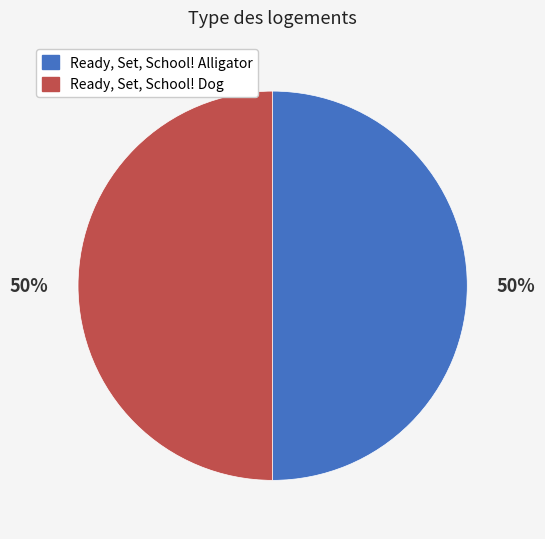

To the nearest percent, what is the average slice percentage?

50%